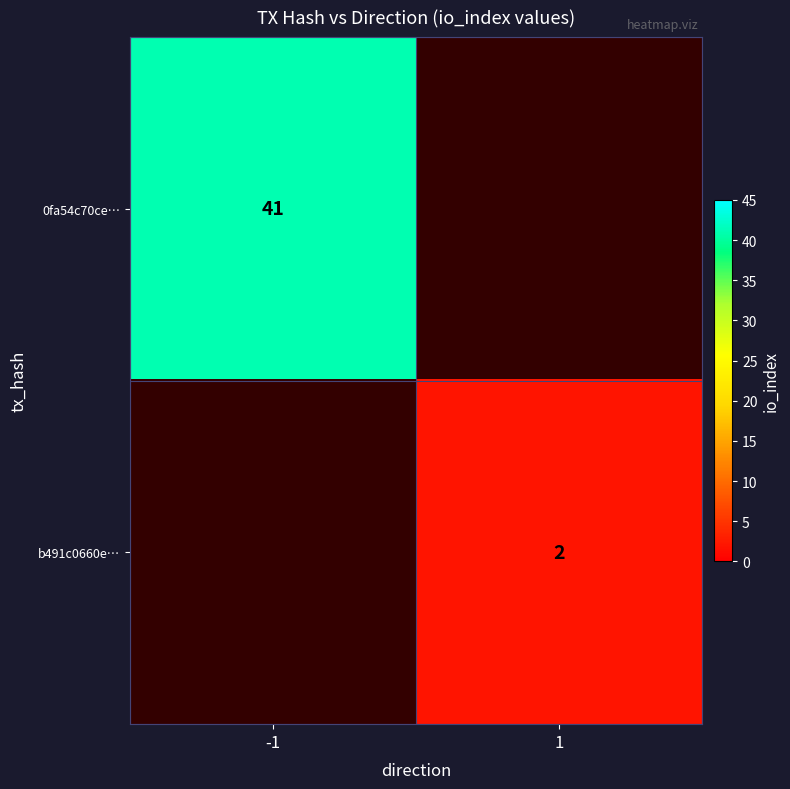

At how many categories does at least one series exceed 18?

1